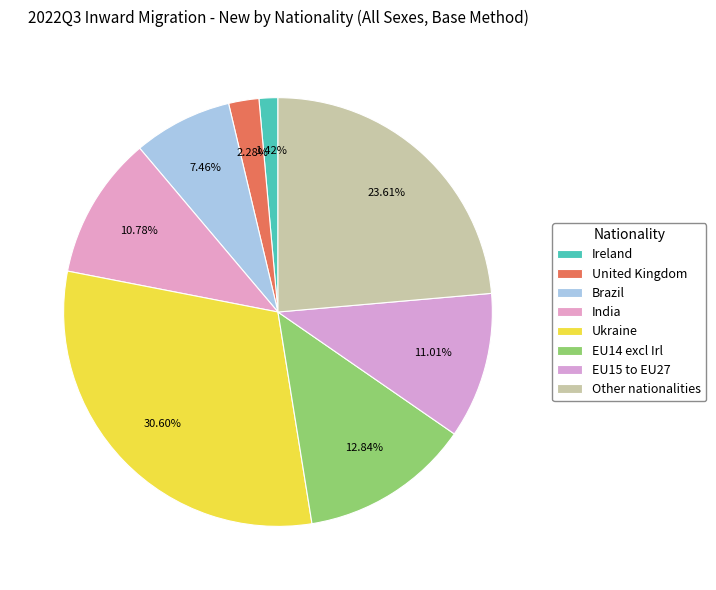

Does United Kingdom represent more than half of the total?

No